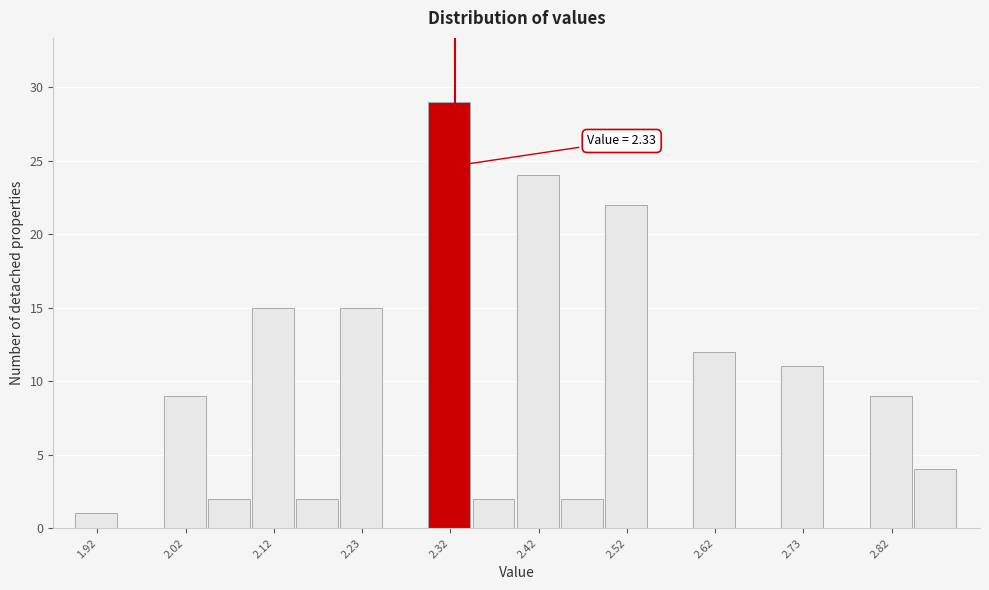

Which range on the x-axis has the tallest bar?

2.30 to 2.35